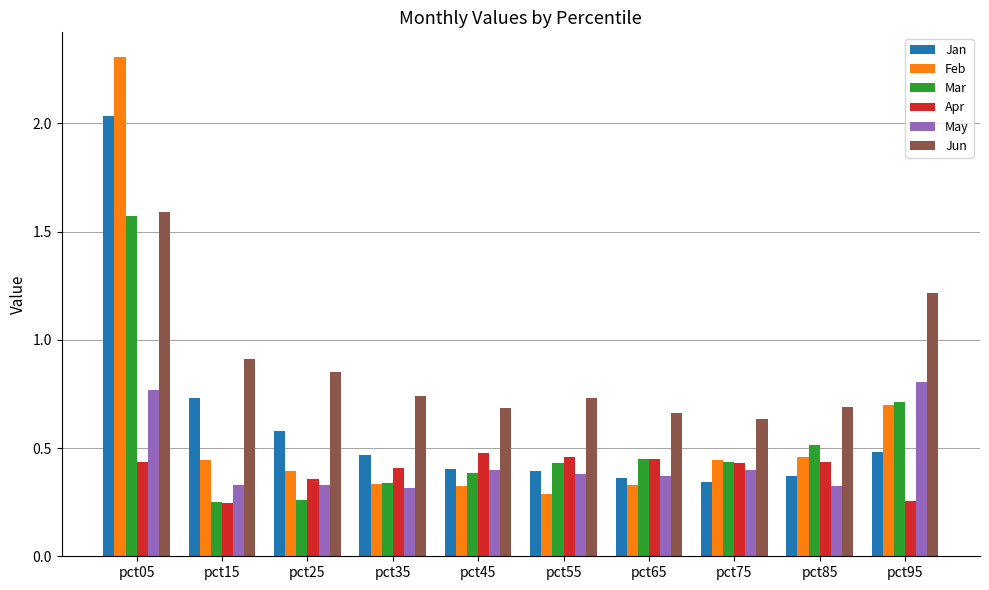

Which series has the largest range (max minus min)?

Feb